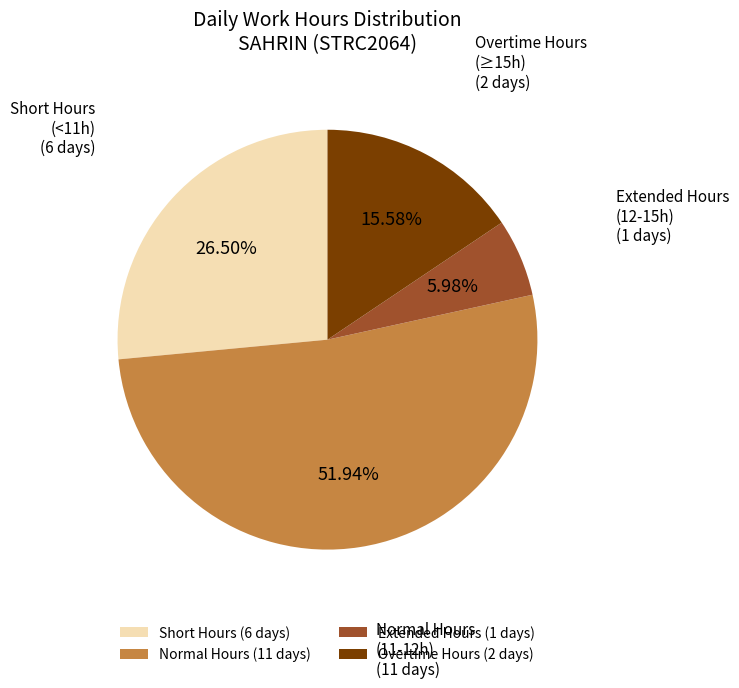

Is there any slice that represents more than half of the pie?

Yes